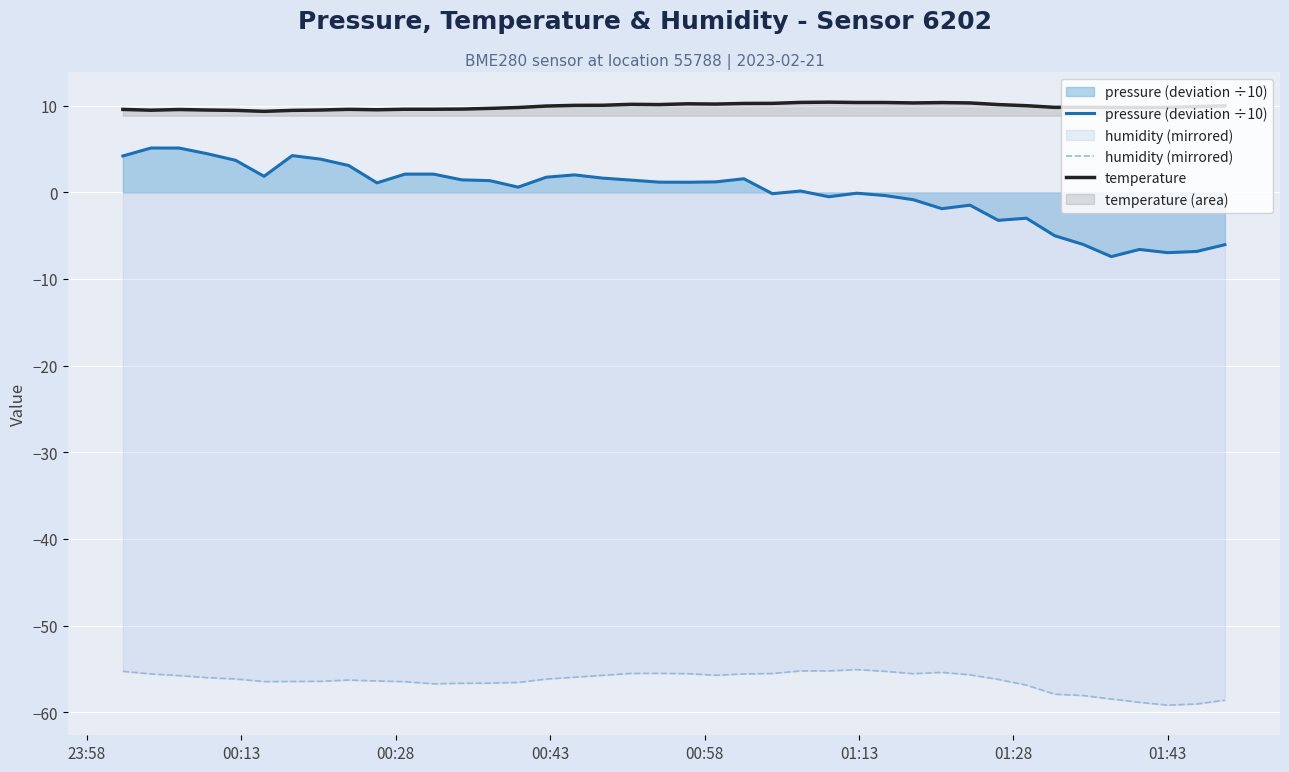

Rank the series by their maximum value, from lowest to highest.

humidity (mirrored), pressure (deviation ÷10), temperature